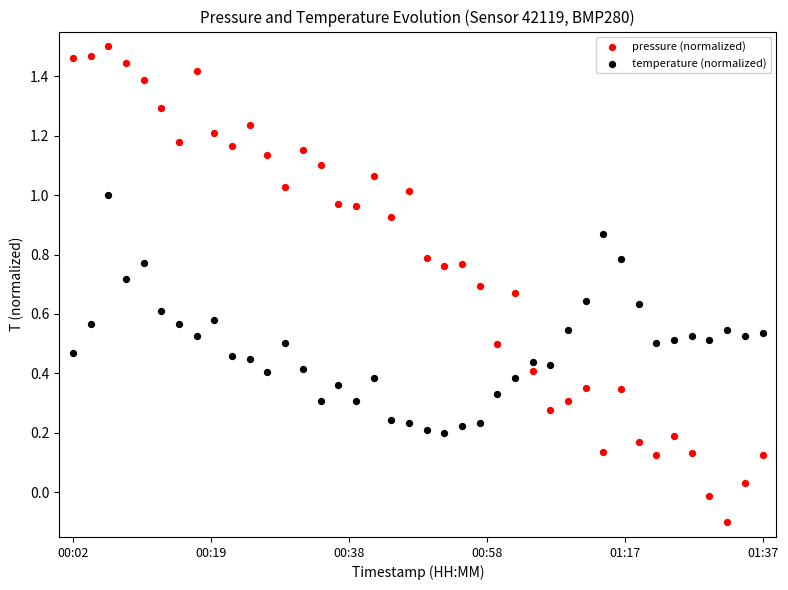

Which series reaches the maximum Y coordinate?

pressure (normalized)